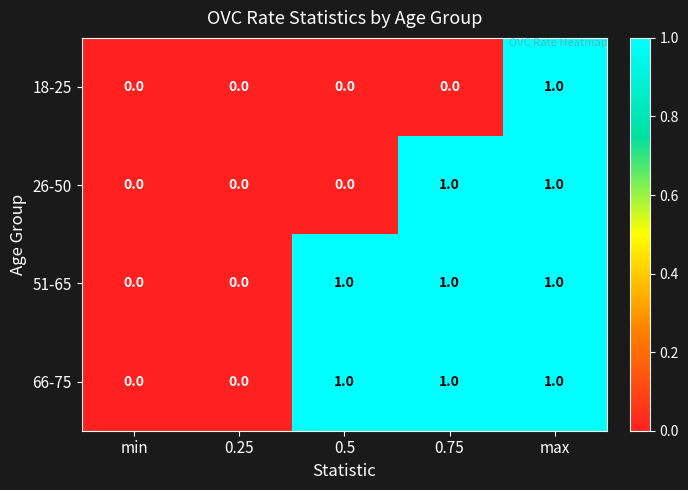

At which category is the sum across all series the highest?

max